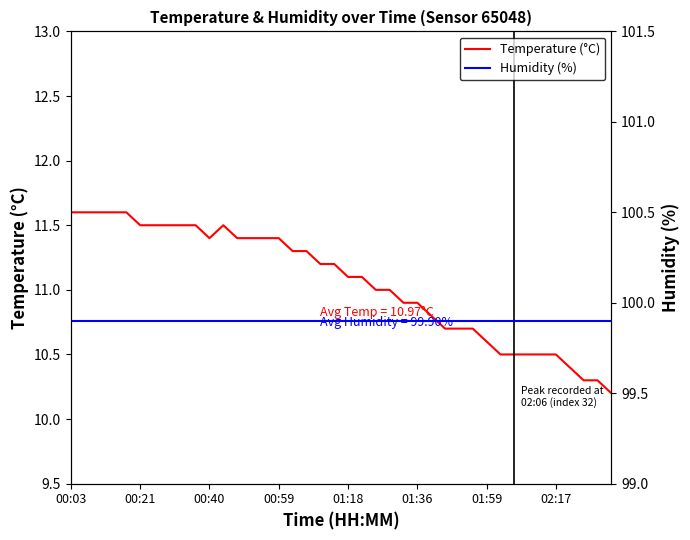

Is it true that Temperature (°C) equals 15.6 at 00:40?

False